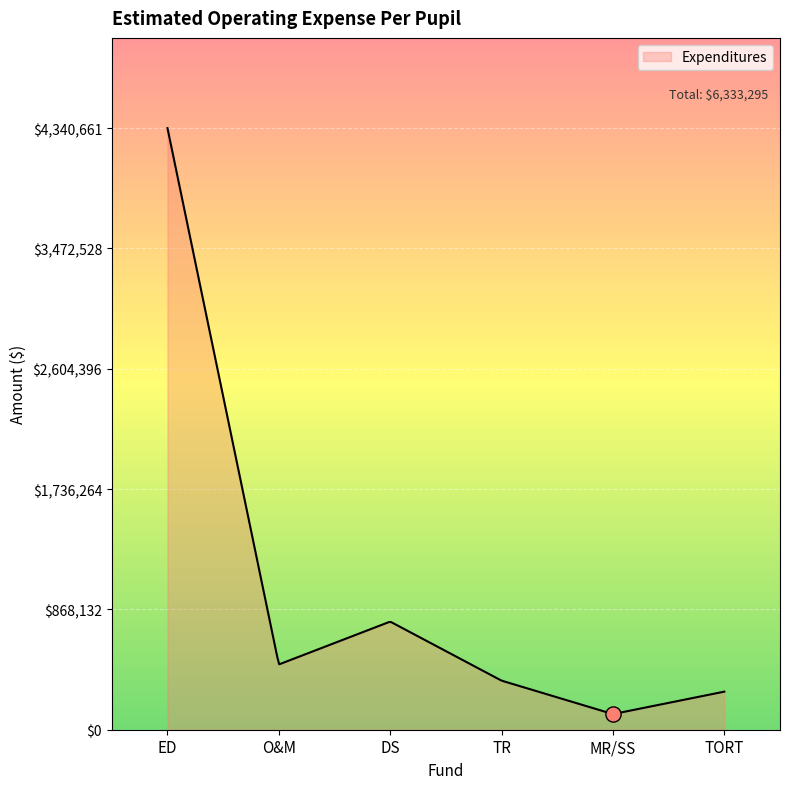

What is the ratio of the value at DS to the value at ED?

0.2